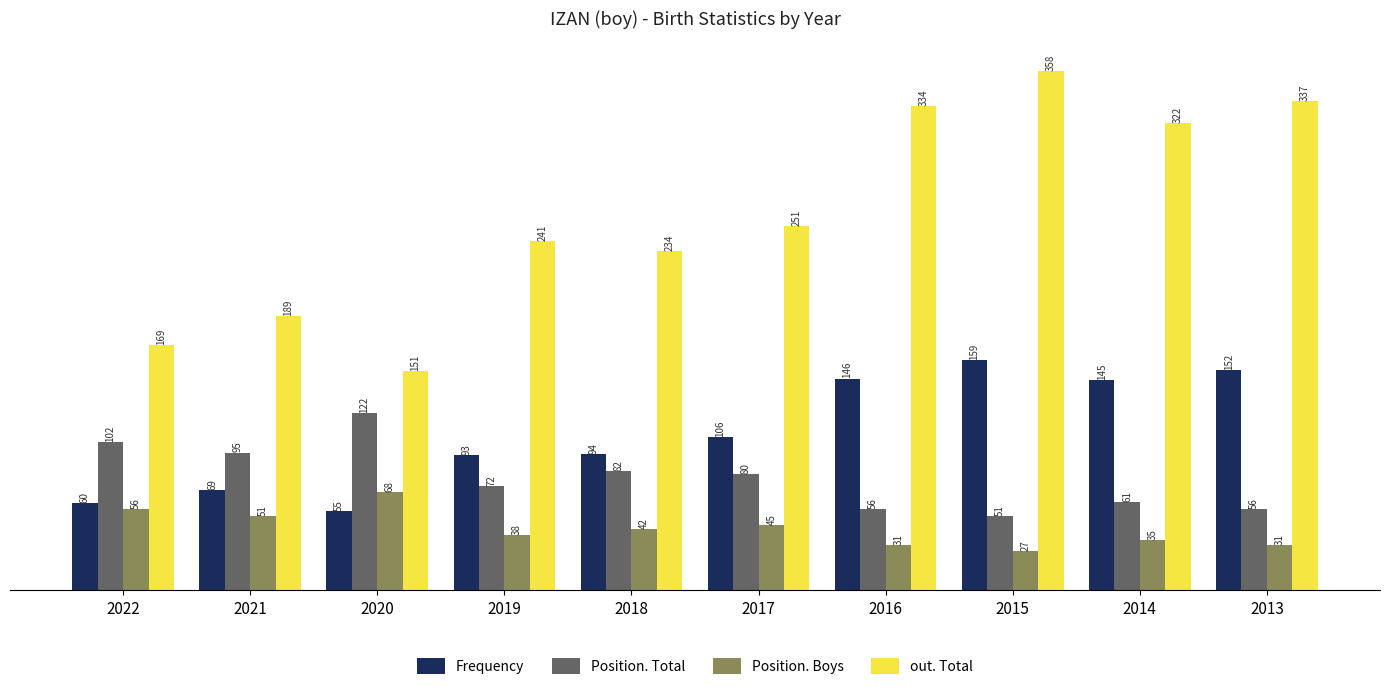

Reading right to left, extract all data points from this chart.

Frequency: 2013=152	2014=145	2015=159	2016=146	2017=106	2018=94	2019=93	2020=55	2021=69	2022=60
Position. Total: 2013=56	2014=61	2015=51	2016=56	2017=80	2018=82	2019=72	2020=122	2021=95	2022=102
Position. Boys: 2013=31	2014=35	2015=27	2016=31	2017=45	2018=42	2019=38	2020=68	2021=51	2022=56
out. Total: 2013=337	2014=322	2015=358	2016=334	2017=251	2018=234	2019=241	2020=151	2021=189	2022=169